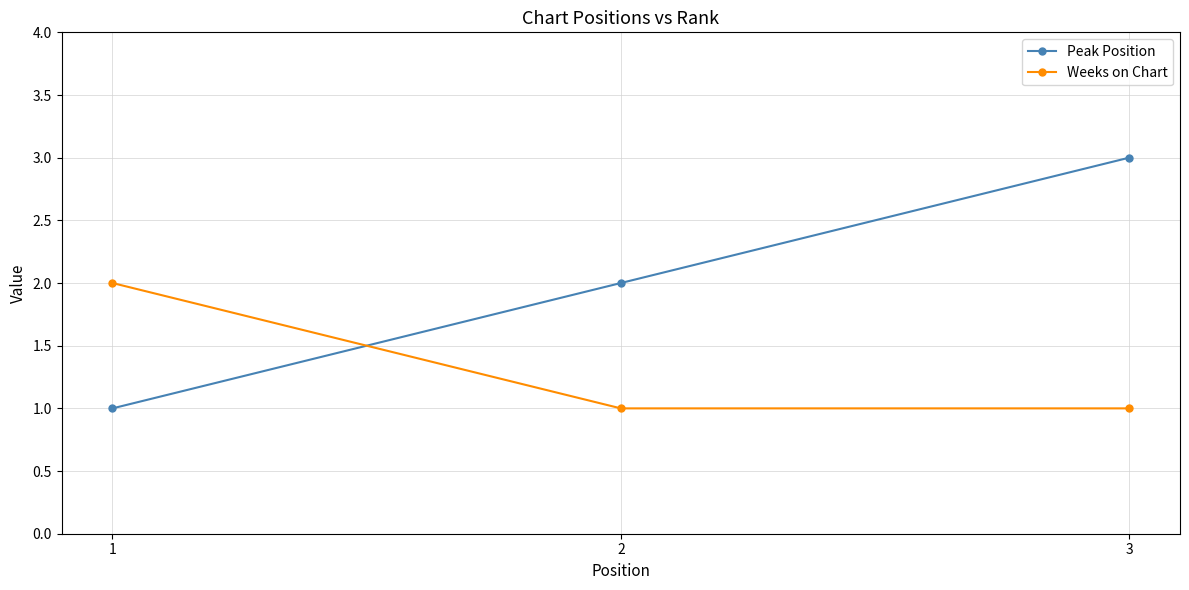

What is the value of the Weeks on Chart point at the 1st from the left?

2